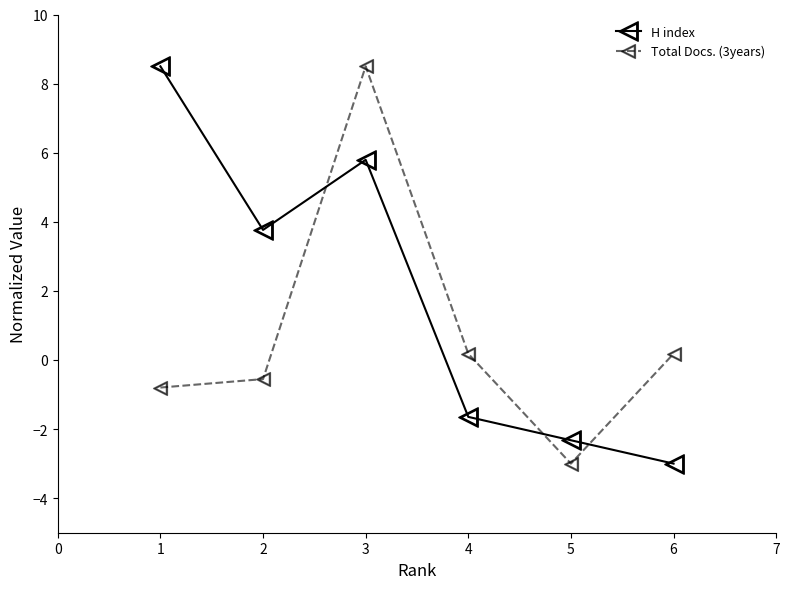

Reading left to right, list all the values displayed in this chart.

H index: 1=8.5	2=3.8	3=5.8	4=-1.6	5=-2.3	6=-3.0
Total Docs. (3years): 1=-0.8	2=-0.6	3=8.5	4=0.2	5=-3.0	6=0.2